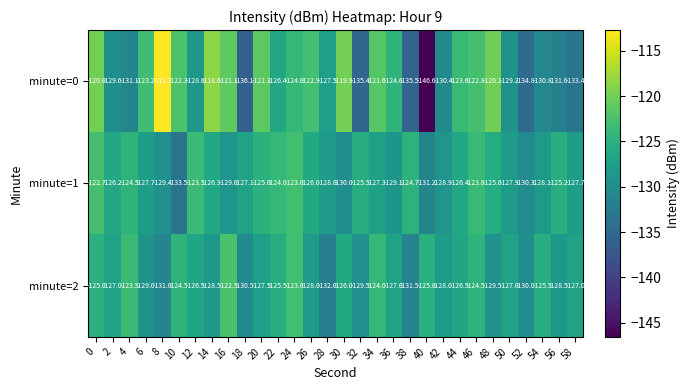

List the series in order of their peak value, lowest first.

minute=1, minute=2, minute=0